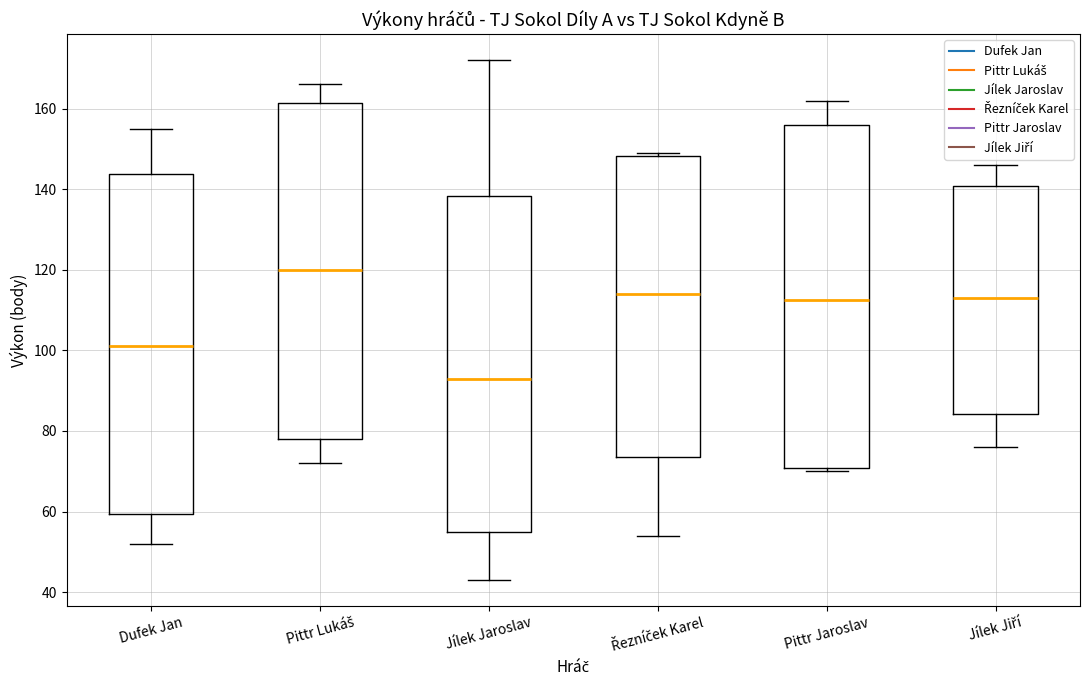

Reading left to right, transcribe this box plot: for each box, give where its median line is, the range the box spans, and where its two whiskers end, as read against the y-axis. The values are not printed on the chart, so give them approximately, as read against the axis.

Dufek Jan: median 102, box 60 to 144, whiskers 52 to 156
Pittr Lukáš: median 120, box 78 to 162, whiskers 72 to 166
Jílek Jaroslav: median 94, box 56 to 138, whiskers 44 to 172
Řezníček Karel: median 114, box 74 to 148, whiskers 54 to 150
Pittr Jaroslav: median 112, box 70 to 156, whiskers 70 (just below the box's lower edge) to 162
Jílek Jiří: median 114, box 84 to 140, whiskers 76 to 146